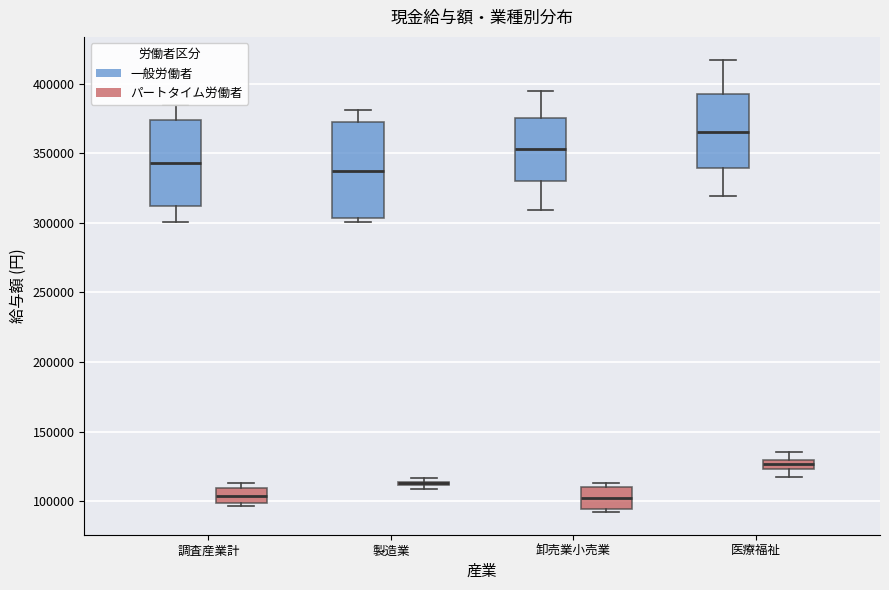

Where is the lower edge of the box for 卸売業小売業 (一般労働者) on the y-axis? The values are not printed on the chart, so give them approximately, as read against the axis.

330000